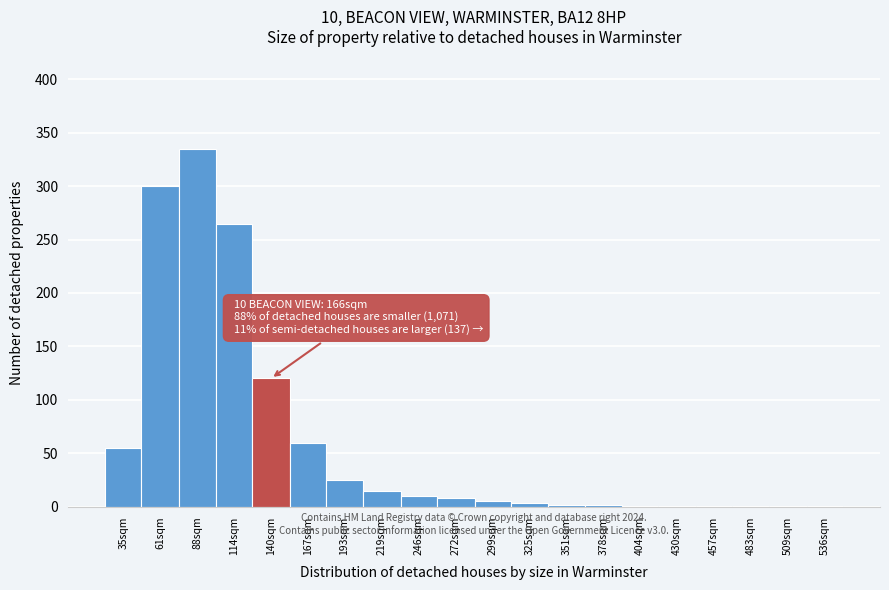

What is the change in value from 88sqm to 193sqm?

-310